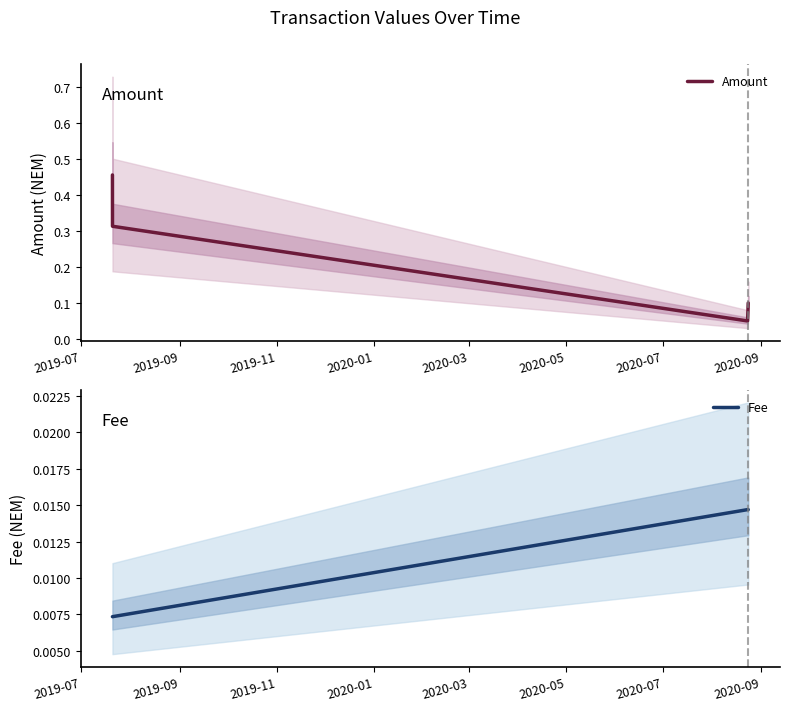

Count the Amount values in the range 0 to 1.

4